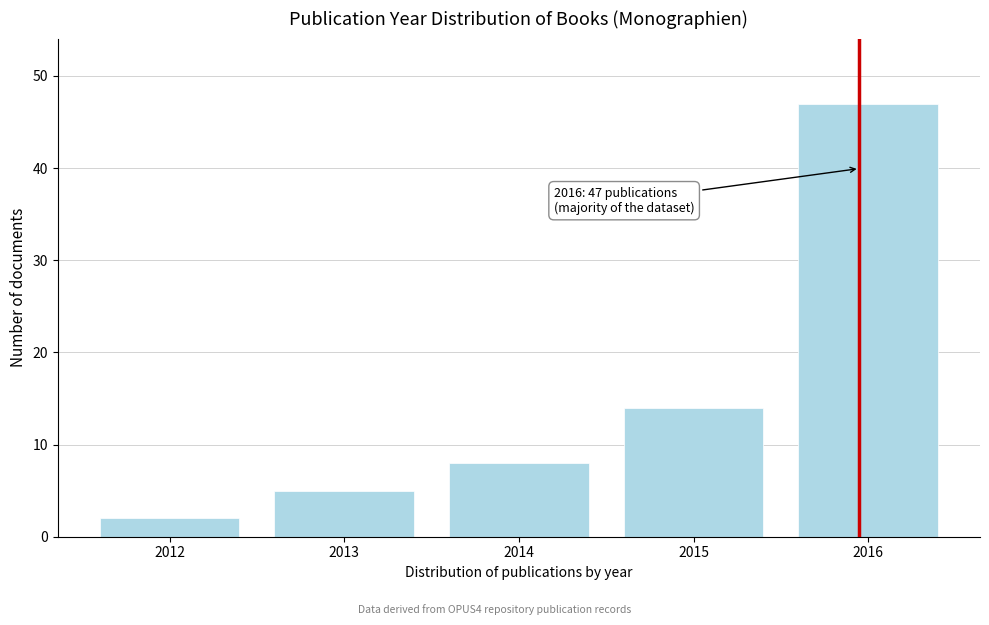

Reading left to right, list all the values displayed in this chart.

2	5	8	14	47